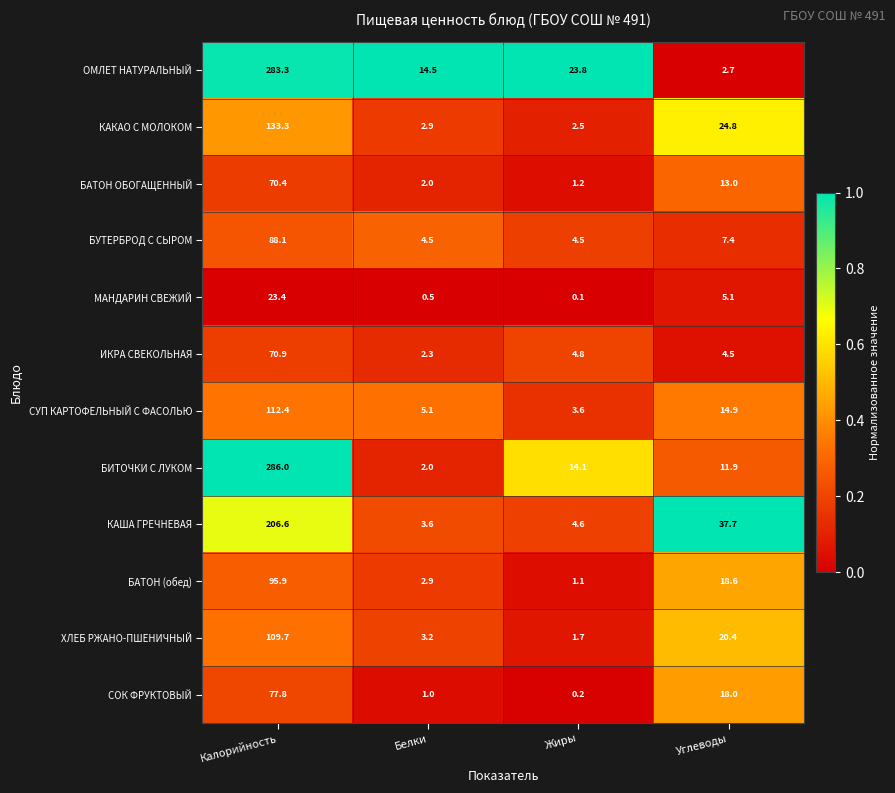

At how many categories does at least one series exceed 8?

4